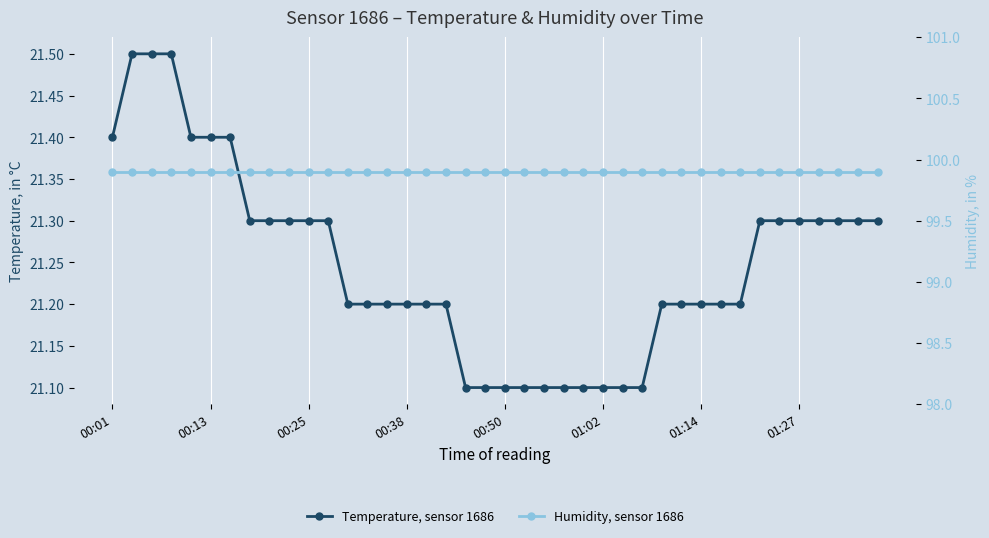

Reading left to right, what are all the values shown in this chart?

Temperature, sensor 1686: 21.4	21.5	21.5	21.5	21.4	21.4	21.4	21.3	21.3	21.3	21.3	21.3	21.2	21.2	21.2	21.2	21.2	21.2	21.1	21.1	21.1	21.1	21.1	21.1	21.1	21.1	21.1	21.1	21.2	21.2	21.2	21.2	21.2	21.3	21.3	21.3	21.3	21.3	21.3	21.3
Humidity, sensor 1686: 99.9	99.9	99.9	99.9	99.9	99.9	99.9	99.9	99.9	99.9	99.9	99.9	99.9	99.9	99.9	99.9	99.9	99.9	99.9	99.9	99.9	99.9	99.9	99.9	99.9	99.9	99.9	99.9	99.9	99.9	99.9	99.9	99.9	99.9	99.9	99.9	99.9	99.9	99.9	99.9